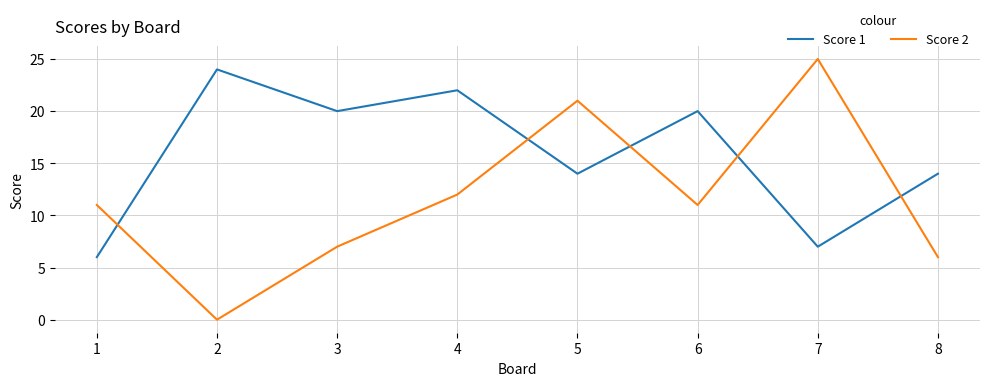

Is it true that Score 2 equals 10 at 7?

False